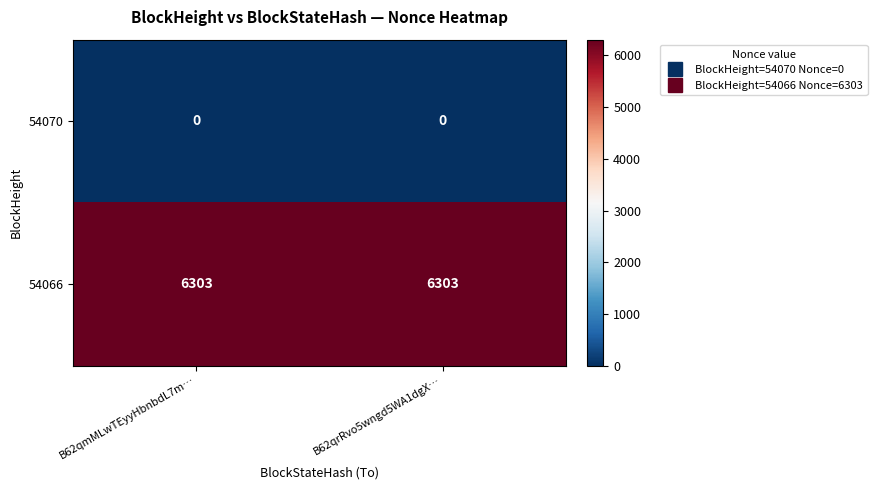

Reading right to left, transcribe all the data shown in this chart.

54070: 0	0
54066: 6303	6303